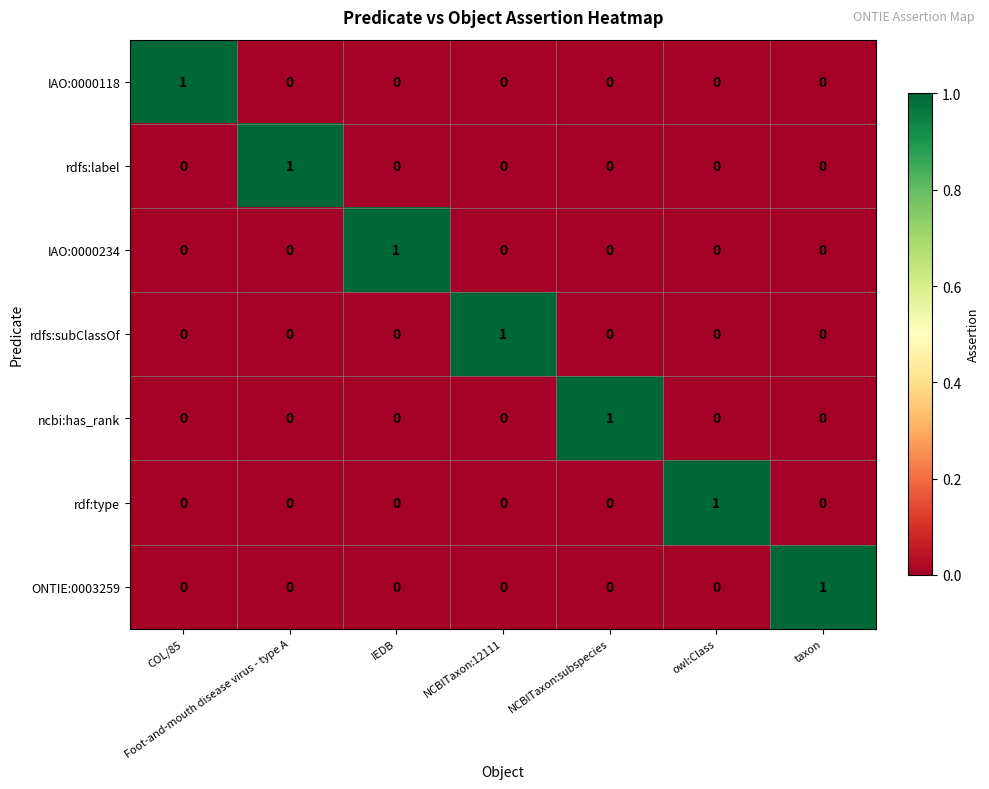

How many series are shown in this chart?

7